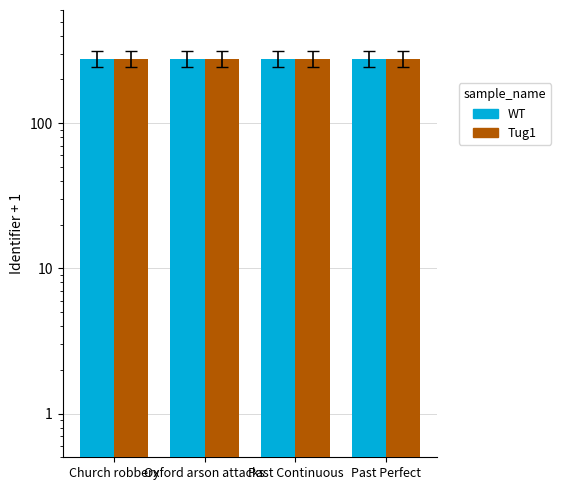

What is the sum of all Tug1 values?

1111.6